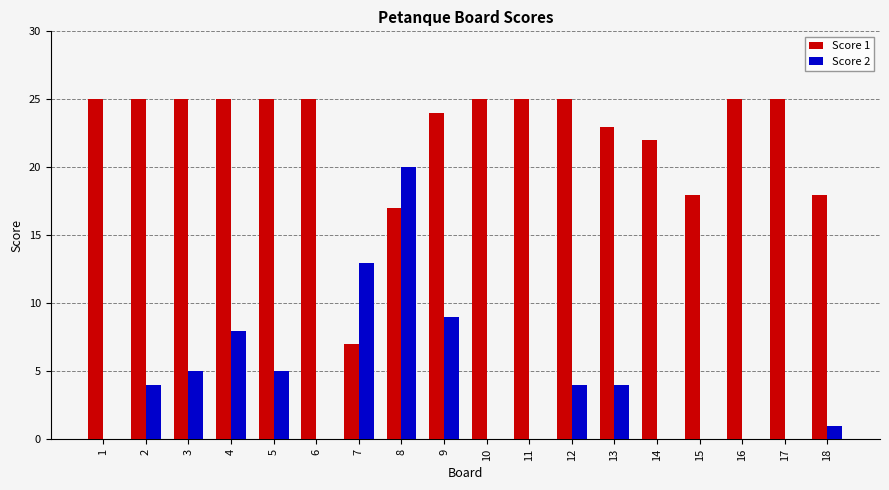

What is the average value of the Score 1 series?

22